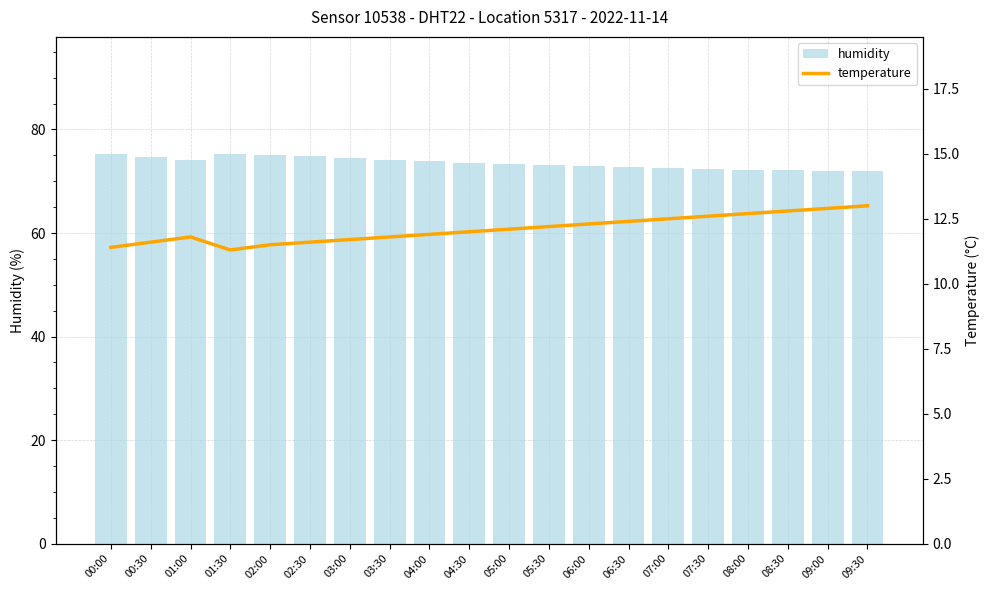

Reading left to right, transcribe all the data shown in this chart.

humidity: 00:00=75.3	00:30=74.7	01:00=74.2	01:30=75.3	02:00=75.1	02:30=74.8	03:00=74.5	03:30=74.2	04:00=73.9	04:30=73.6	05:00=73.4	05:30=73.2	06:00=73.0	06:30=72.8	07:00=72.6	07:30=72.4	08:00=72.2	08:30=72.1	09:00=72.0	09:30=71.9
temperature: 00:00=11.4	00:30=11.6	01:00=11.8	01:30=11.3	02:00=11.5	02:30=11.6	03:00=11.7	03:30=11.8	04:00=11.9	04:30=12.0	05:00=12.1	05:30=12.2	06:00=12.3	06:30=12.4	07:00=12.5	07:30=12.6	08:00=12.7	08:30=12.8	09:00=12.9	09:30=13.0